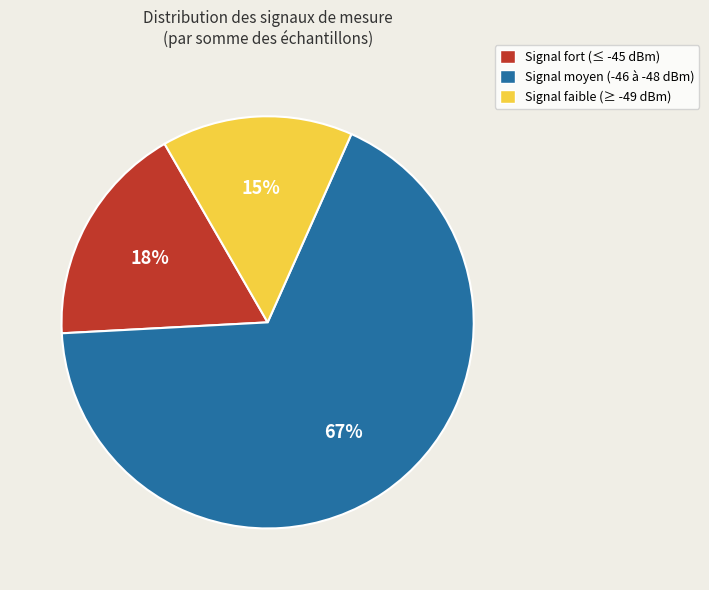

Does any single category account for the majority?

Yes